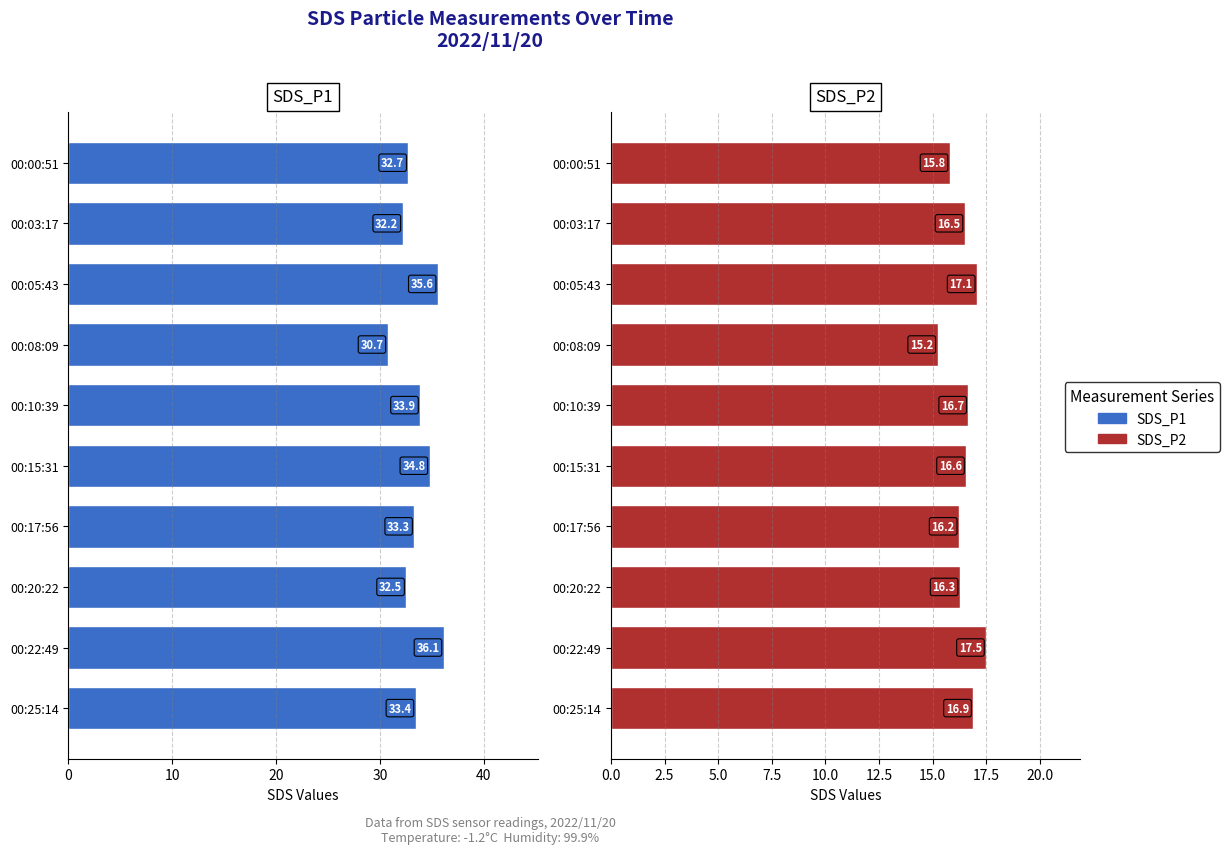

What are all the series names shown in the legend?

SDS_P1, SDS_P2